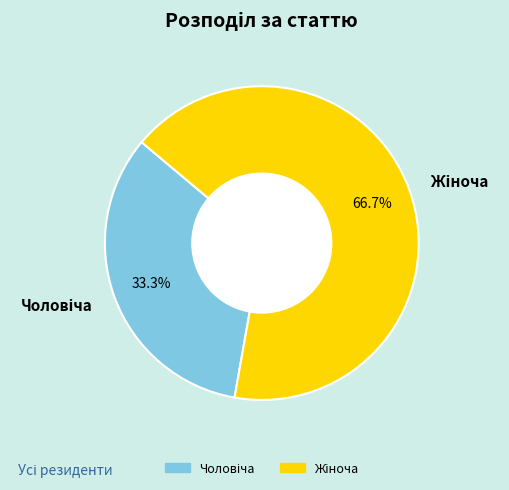

To the nearest percent, what is the average slice percentage?

50%